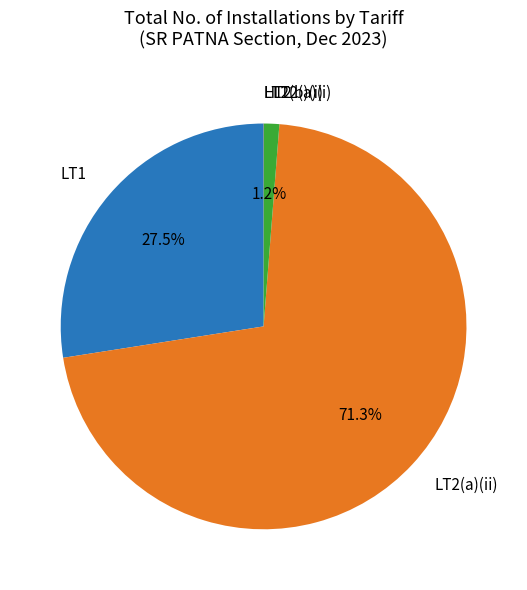

To the nearest percent, what is the difference between the largest and smallest slice percentages?

71%